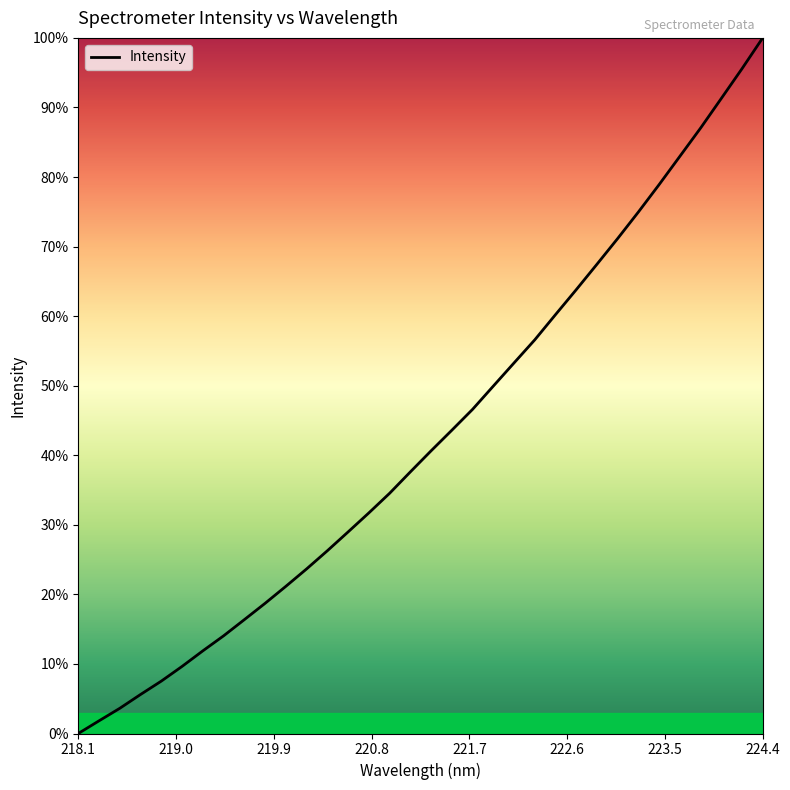

Is this an area chart (filled region under the line)?

No